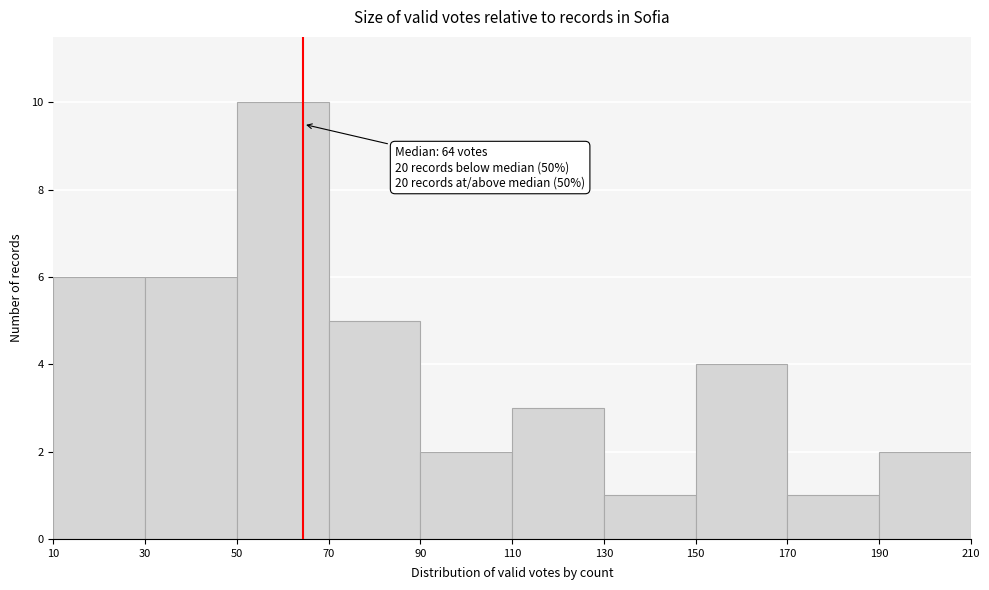

Over which range of the x-axis is the bar tallest?

50 to 70